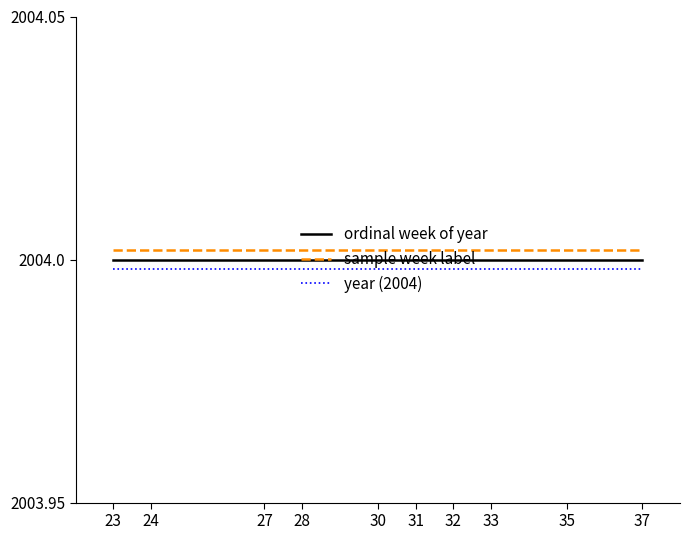

Rank the series by their average value, from highest to lowest.

sample week label, ordinal week of year, year (2004)